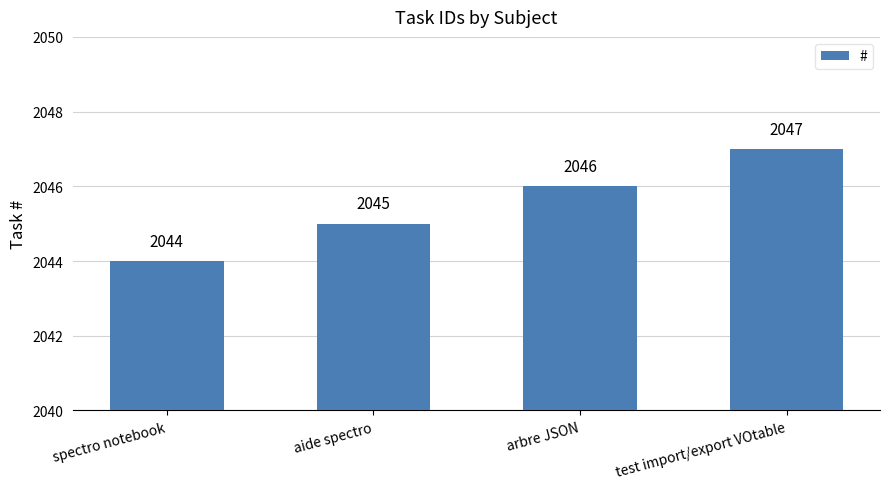

How many bars are there in total?

4